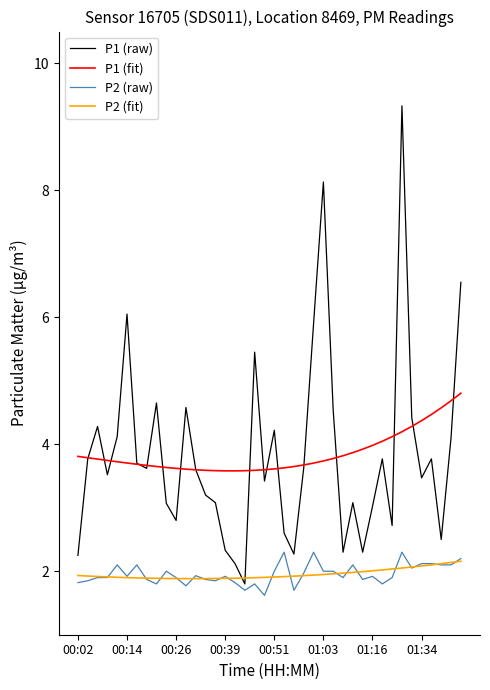

Which series has the widest spread of values?

P1 (raw)